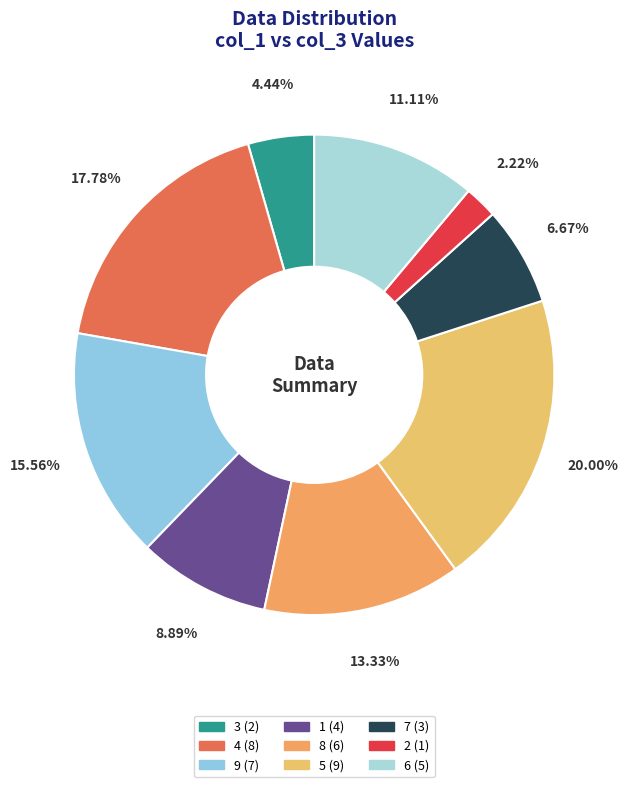

Which category has the smallest portion of the pie?

2